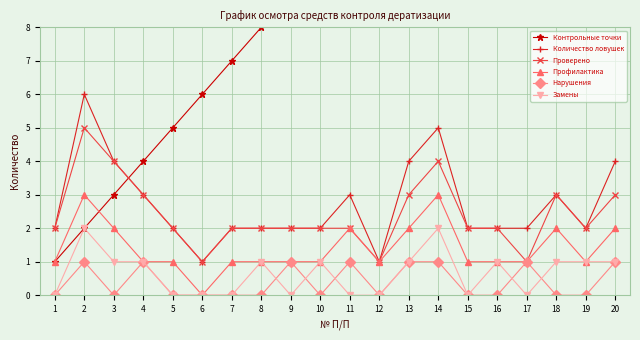

Where is the first local maximum for Профилактика?

2